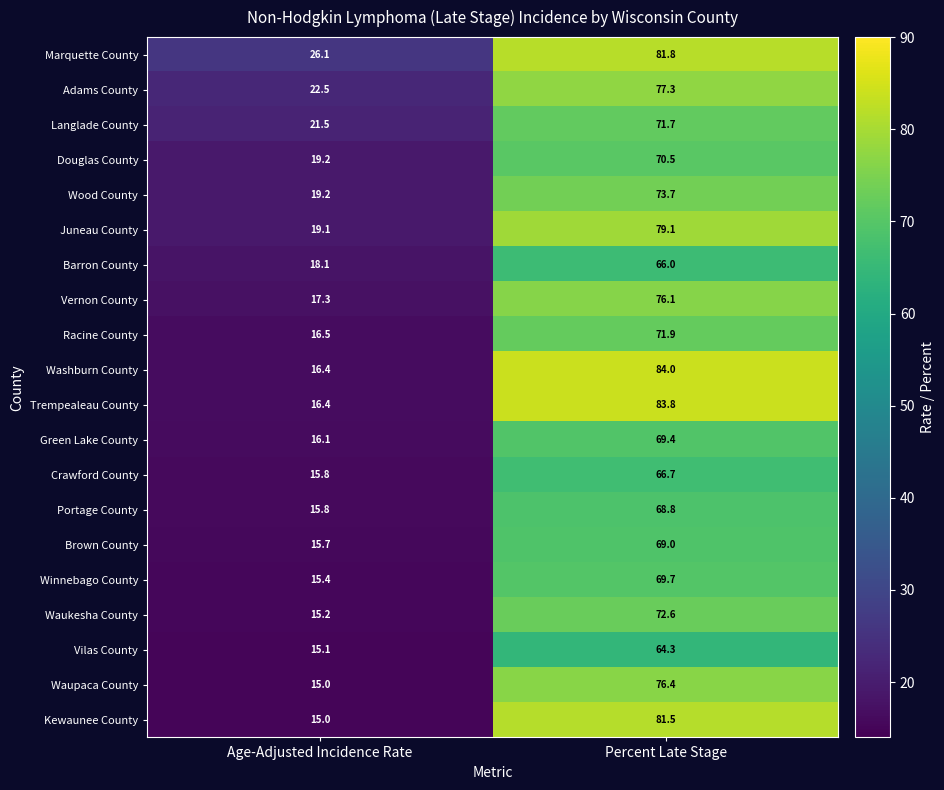

What is the difference between the highest and lowest values at Age-Adjusted Incidence Rate?

11.1